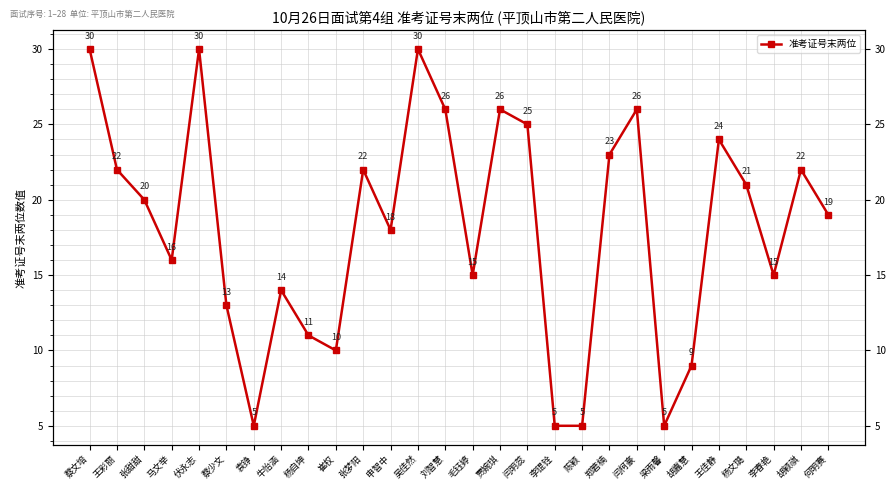

List the labels in order of value, smallest first.

袁铮, 李锟铨, 陈颖, 梁雨馨, 胡嘉慧, 崔权, 杨自坤, 蔡少文, 牛怡涵, 毛钰婷, 李春艳, 马文举, 申智中, 何明赛, 张甜甜, 杨文璐, 王彩丽, 张梦阳, 胡颖祺, 郑箬楠, 王佳静, 闫明蕊, 刘智慧, 贾婉琪, 闫柯豪, 蔡文培, 伏永志, 吴佳然